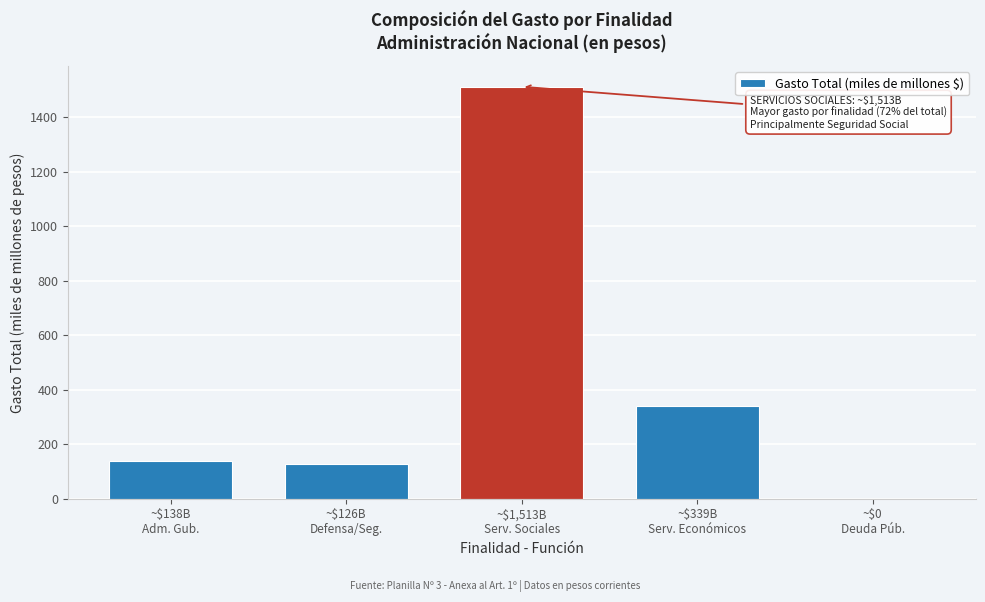

What is the greatest value displayed?

1512.6